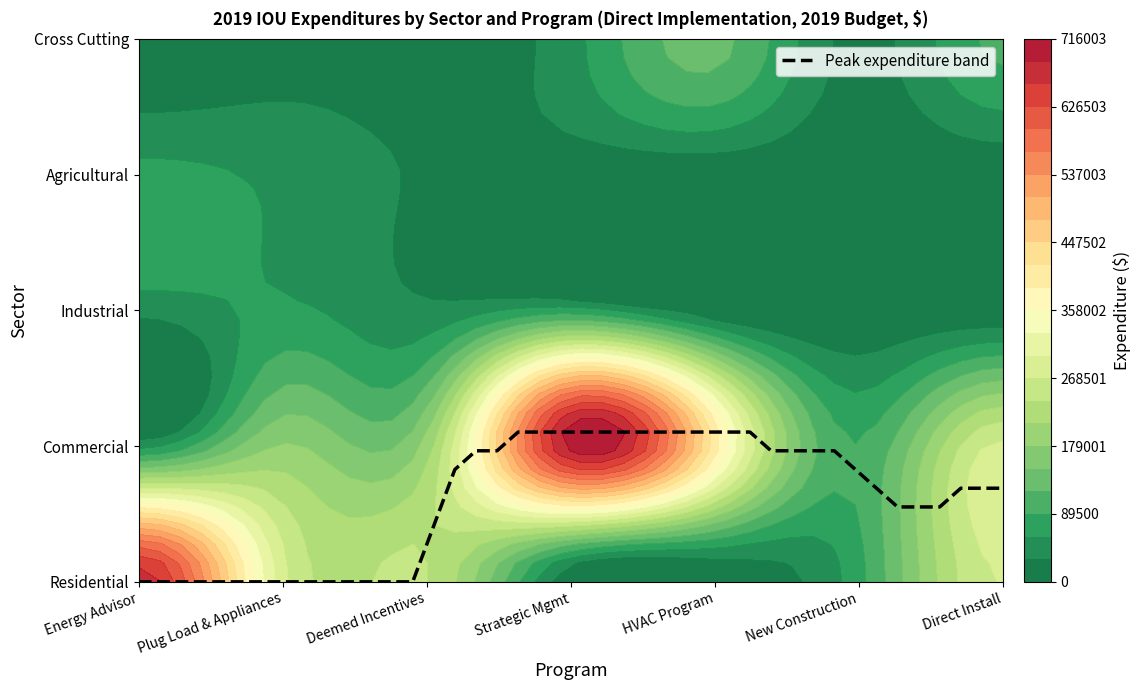

True or false: Cross Cutting has a value of 163726.9 at 6.

False